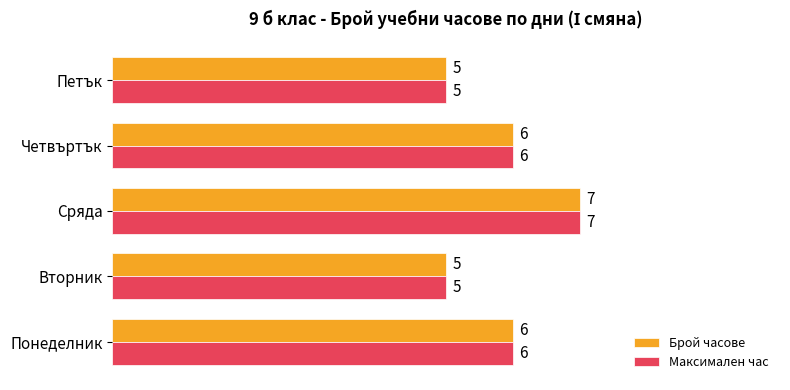

At which category is the sum across all series the highest?

Сряда